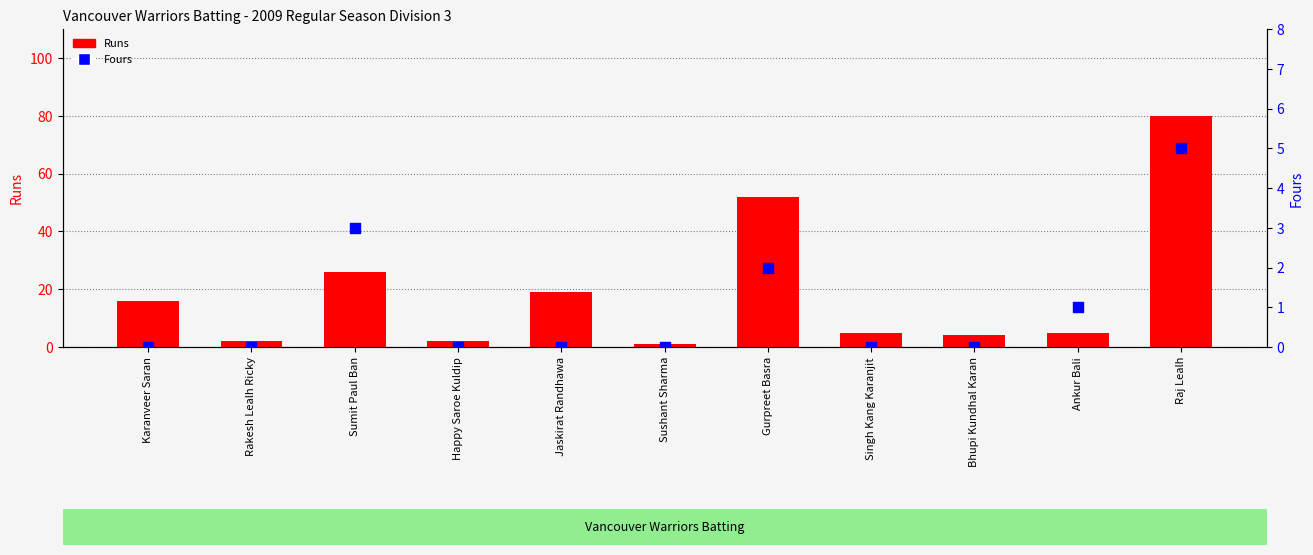

Which series has the largest total across all categories?

Runs